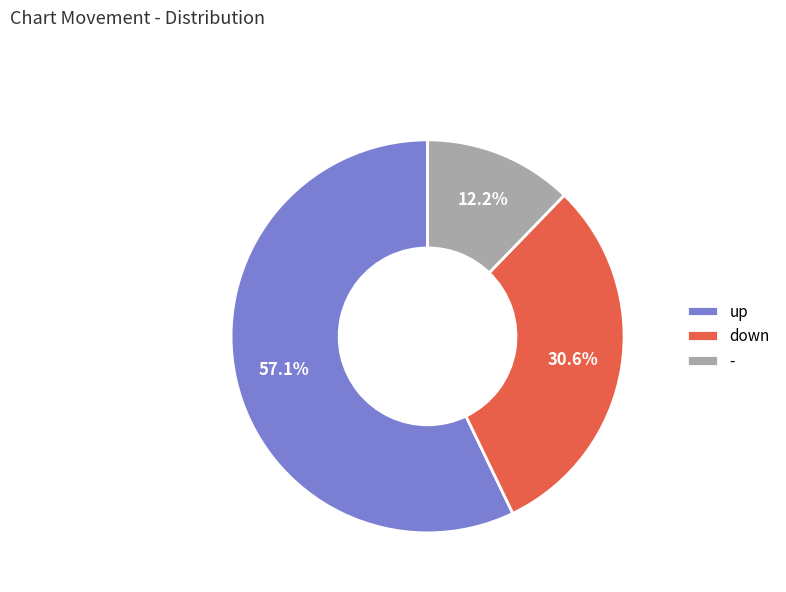

To the nearest percent, what percentage of the pie is down?

31%